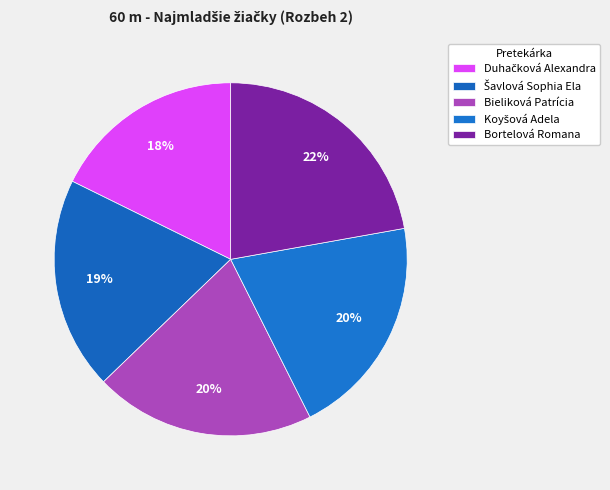

How many slices are in this pie chart?

5